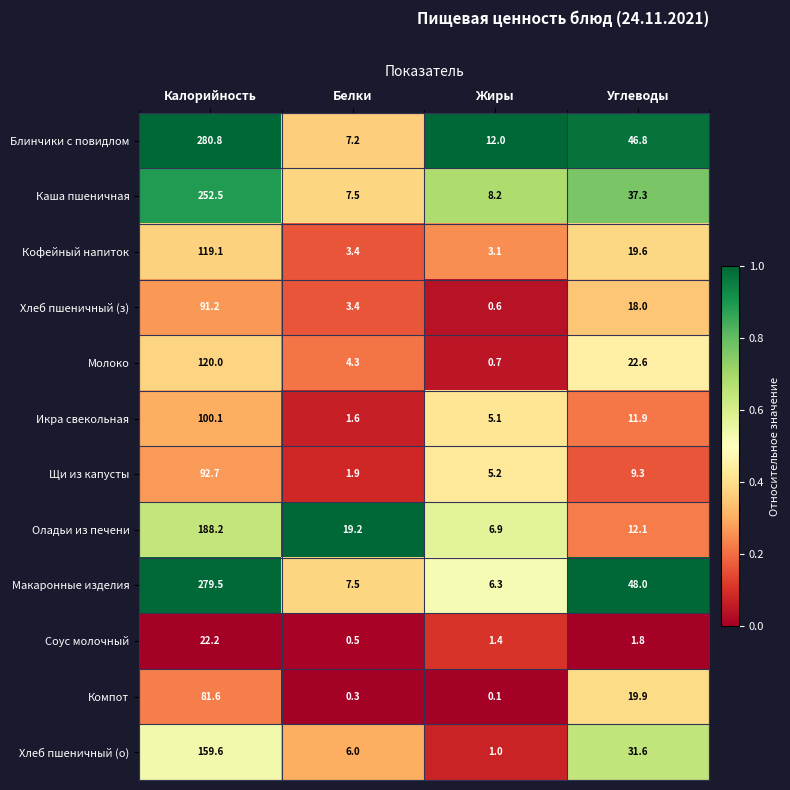

The Хлеб пшеничный (з) series shows 10.9 at Углеводы. True or false?

False